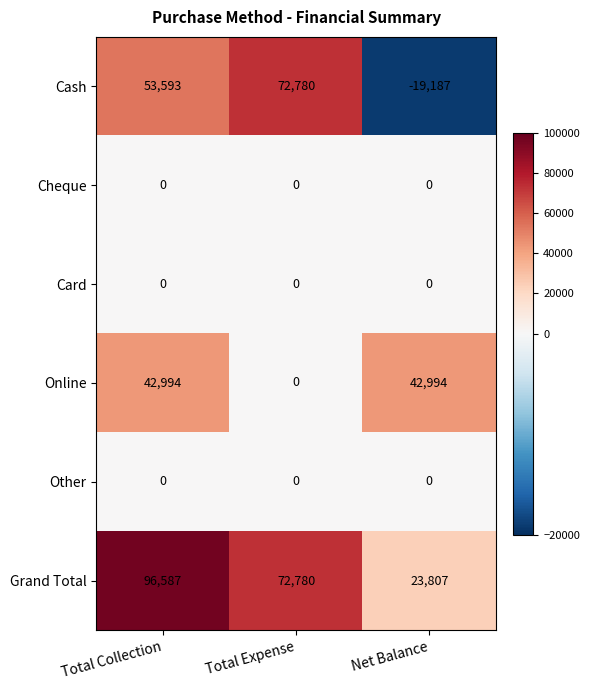

What is the spread (max minus min) of values at Net Balance?

62181